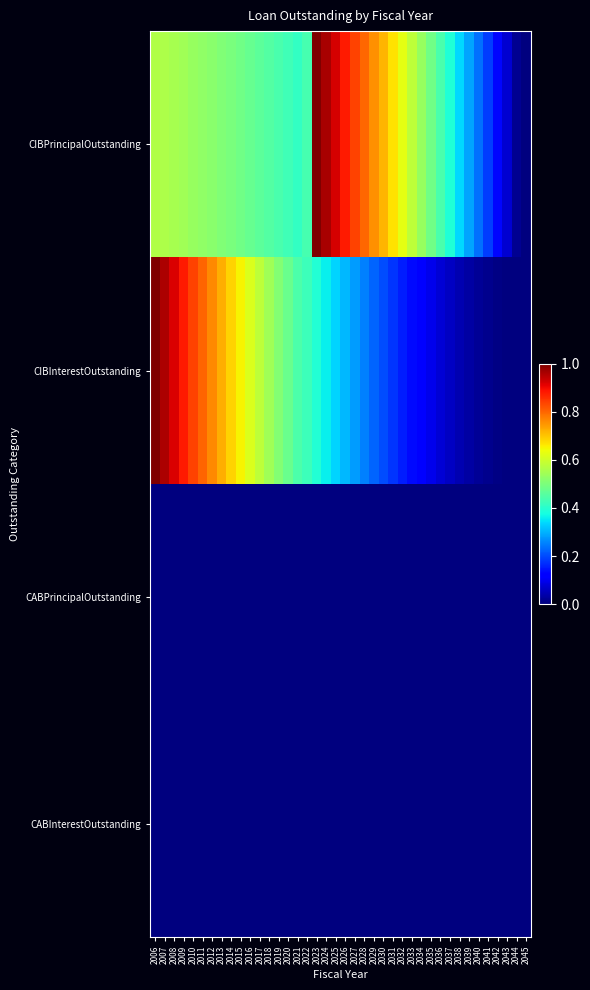

Reading right to left, transcribe all the data shown in this chart.

CIBPrincipalOutstanding: 2045=0.0	2044=0.0	2043=0.1	2042=0.1	2041=0.2	2040=0.2	2039=0.3	2038=0.3	2037=0.4	2036=0.4	2035=0.5	2034=0.5	2033=0.6	2032=0.6	2031=0.7	2030=0.7	2029=0.8	2028=0.8	2027=0.8	2026=0.9	2025=0.9	2024=1.0	2023=1.0	2022=0.4	2021=0.4	2020=0.4	2019=0.4	2018=0.5	2017=0.5	2016=0.5	2015=0.5	2014=0.5	2013=0.5	2012=0.5	2011=0.5	2010=0.5	2009=0.5	2008=0.6	2007=0.6	2006=0.6
CIBInterestOutstanding: 2045=0.0	2044=0.0	2043=0.0	2042=0.0	2041=0.0	2040=0.0	2039=0.0	2038=0.0	2037=0.1	2036=0.1	2035=0.1	2034=0.1	2033=0.1	2032=0.2	2031=0.2	2030=0.2	2029=0.2	2028=0.3	2027=0.3	2026=0.3	2025=0.3	2024=0.4	2023=0.4	2022=0.4	2021=0.4	2020=0.5	2019=0.5	2018=0.5	2017=0.6	2016=0.6	2015=0.7	2014=0.7	2013=0.7	2012=0.8	2011=0.8	2010=0.8	2009=0.9	2008=0.9	2007=1.0	2006=1.0
CABPrincipalOutstanding: 2045=0.0	2044=0.0	2043=0.0	2042=0.0	2041=0.0	2040=0.0	2039=0.0	2038=0.0	2037=0.0	2036=0.0	2035=0.0	2034=0.0	2033=0.0	2032=0.0	2031=0.0	2030=0.0	2029=0.0	2028=0.0	2027=0.0	2026=0.0	2025=0.0	2024=0.0	2023=0.0	2022=0.0	2021=0.0	2020=0.0	2019=0.0	2018=0.0	2017=0.0	2016=0.0	2015=0.0	2014=0.0	2013=0.0	2012=0.0	2011=0.0	2010=0.0	2009=0.0	2008=0.0	2007=0.0	2006=0.0
CABInterestOutstanding: 2045=0.0	2044=0.0	2043=0.0	2042=0.0	2041=0.0	2040=0.0	2039=0.0	2038=0.0	2037=0.0	2036=0.0	2035=0.0	2034=0.0	2033=0.0	2032=0.0	2031=0.0	2030=0.0	2029=0.0	2028=0.0	2027=0.0	2026=0.0	2025=0.0	2024=0.0	2023=0.0	2022=0.0	2021=0.0	2020=0.0	2019=0.0	2018=0.0	2017=0.0	2016=0.0	2015=0.0	2014=0.0	2013=0.0	2012=0.0	2011=0.0	2010=0.0	2009=0.0	2008=0.0	2007=0.0	2006=0.0